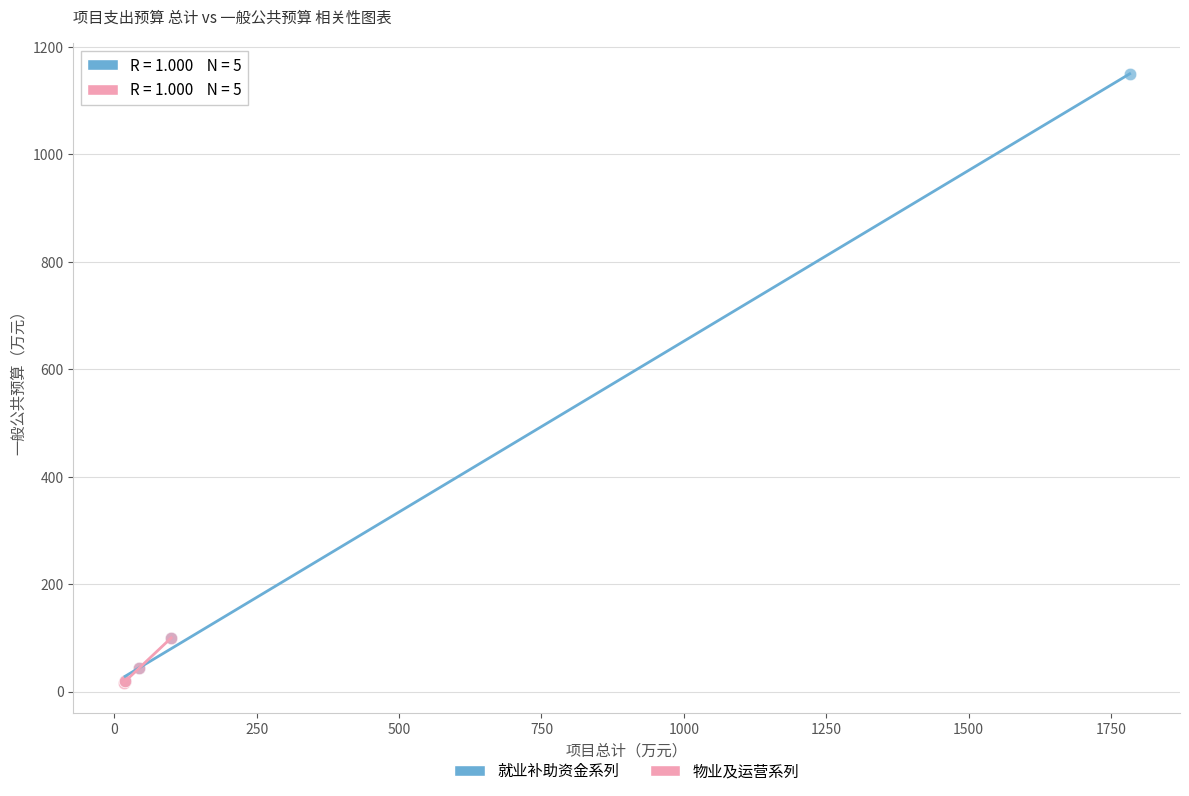

Which series has the widest spread of Y values?

就业补助资金系列